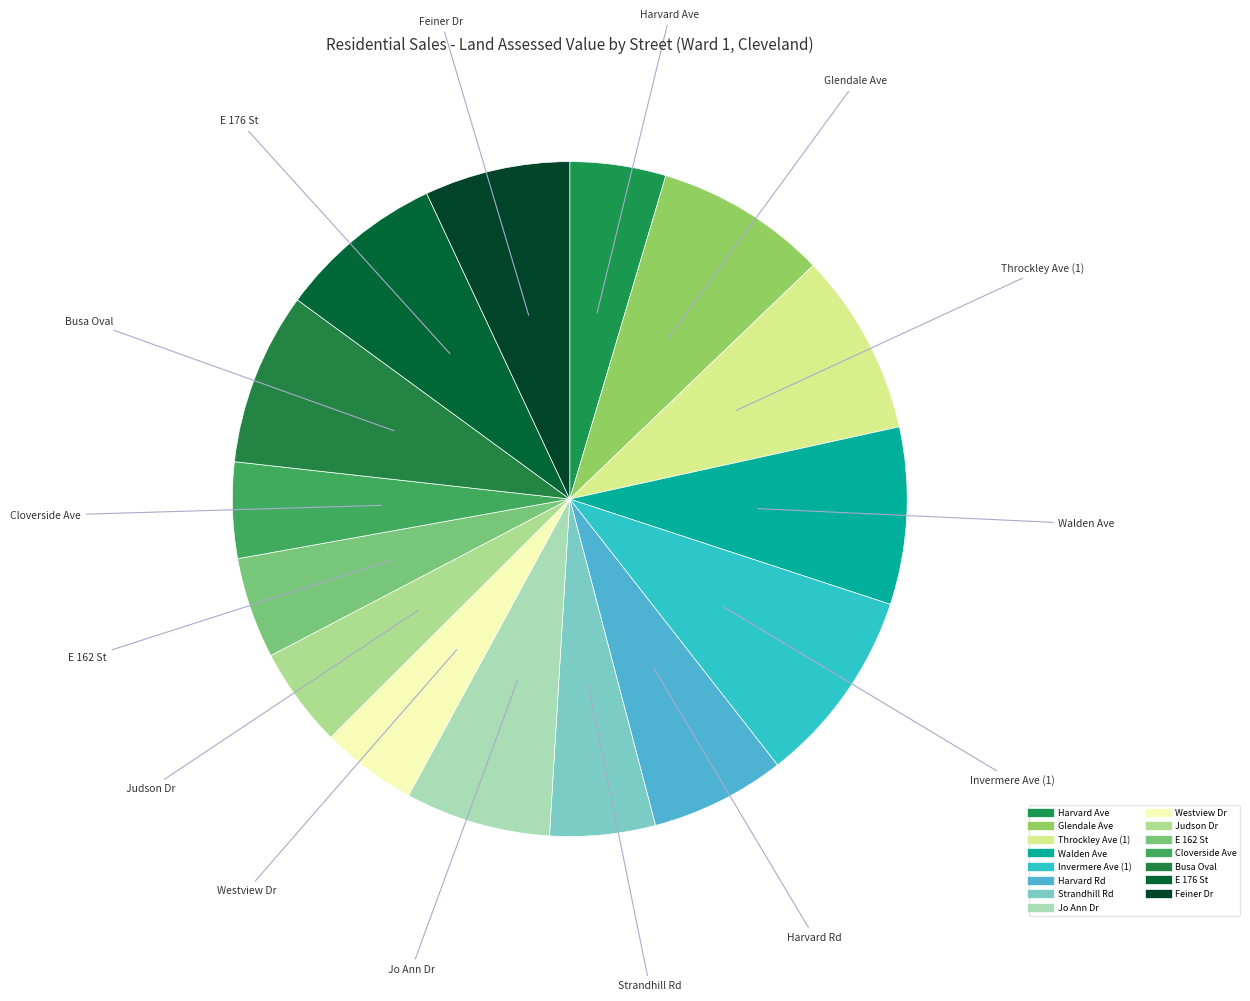

How many slices are in this pie chart?

15